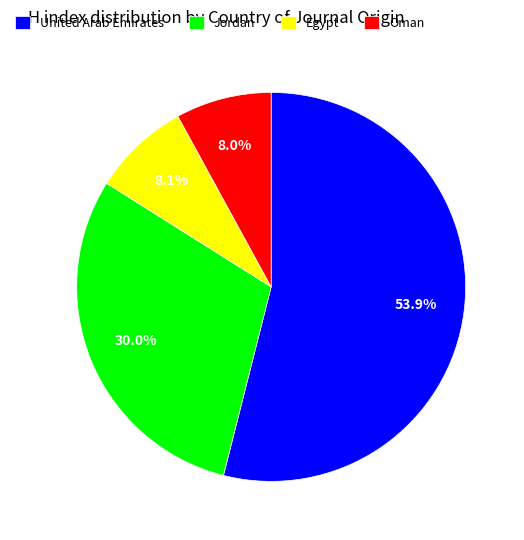

What is the largest slice in the pie chart?

United Arab Emirates